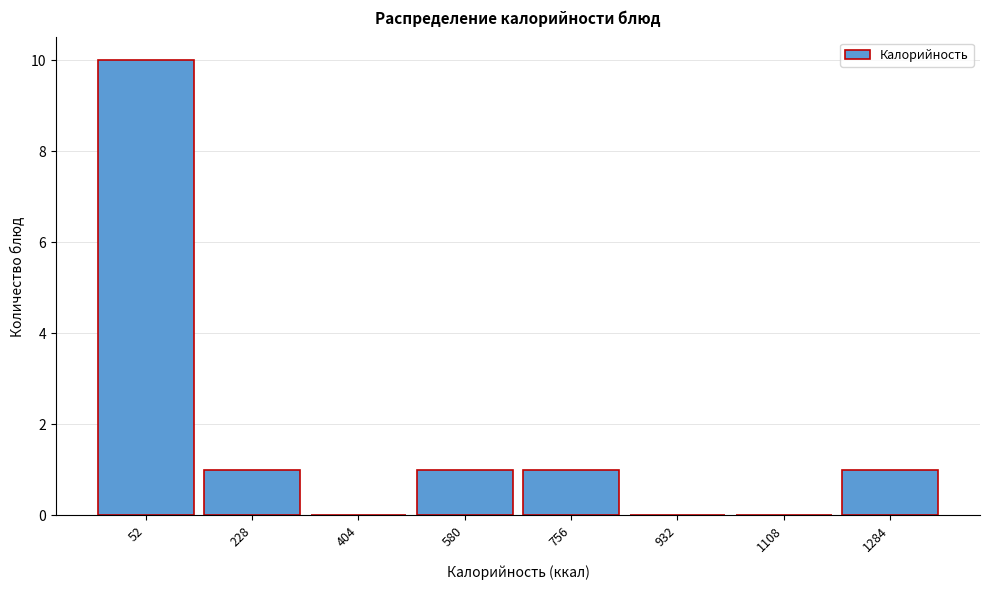

Reading left to right, list all the values displayed in this chart.

52=10	228=1	404=0	580=1	756=1	932=0	1108=0	1284=1